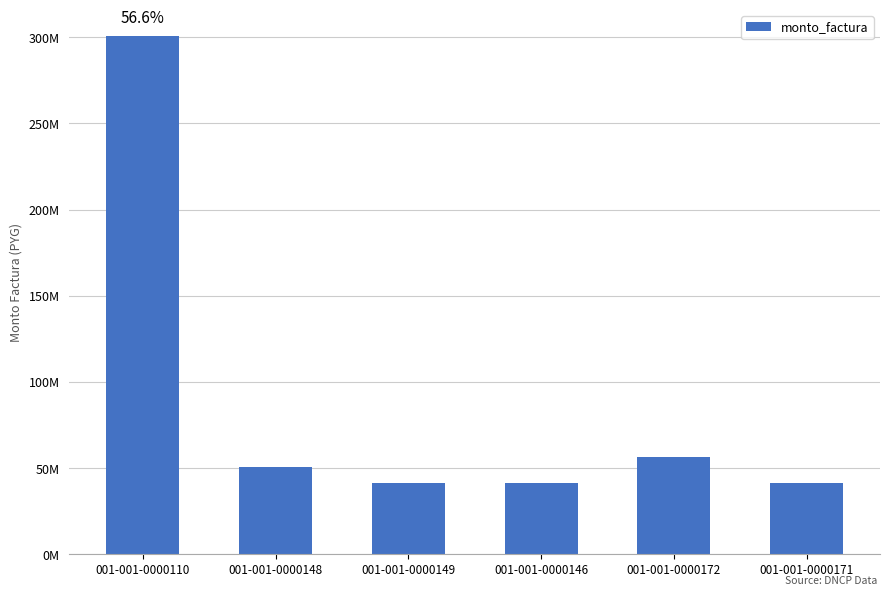

What value does the data have at 001-001-0000171, to the nearest 10?

41432540